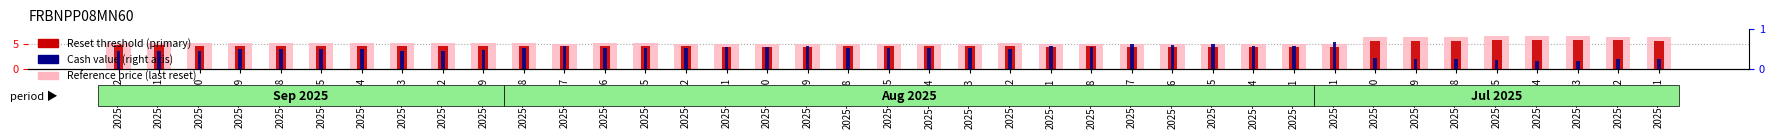

At which category does the chart reach its peak across all series?

2025-07-23